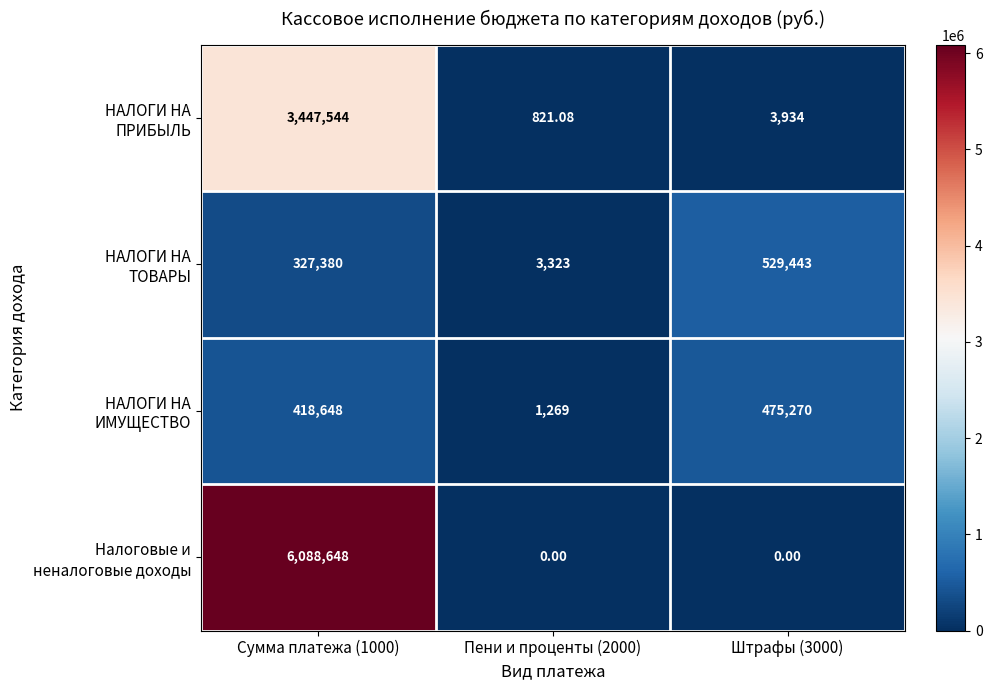

Which has a higher value, Штрафы (3000) or Сумма платежа (1000)?

Сумма платежа (1000)